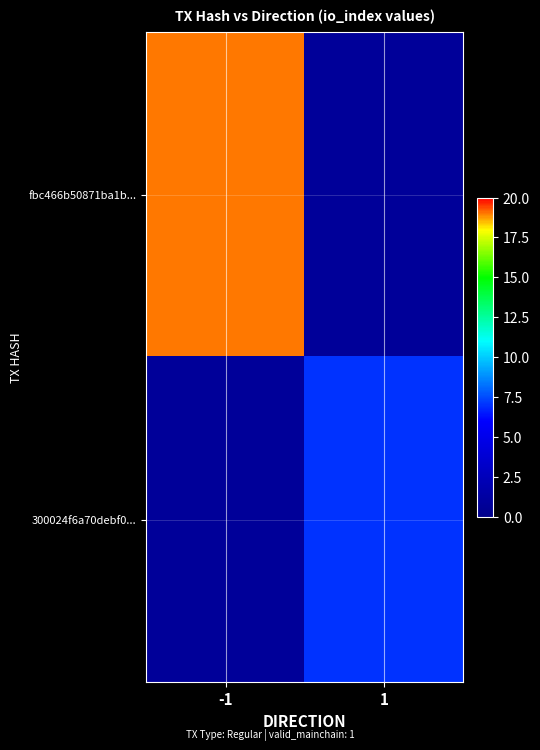

At how many categories does at least one series exceed 18?

1